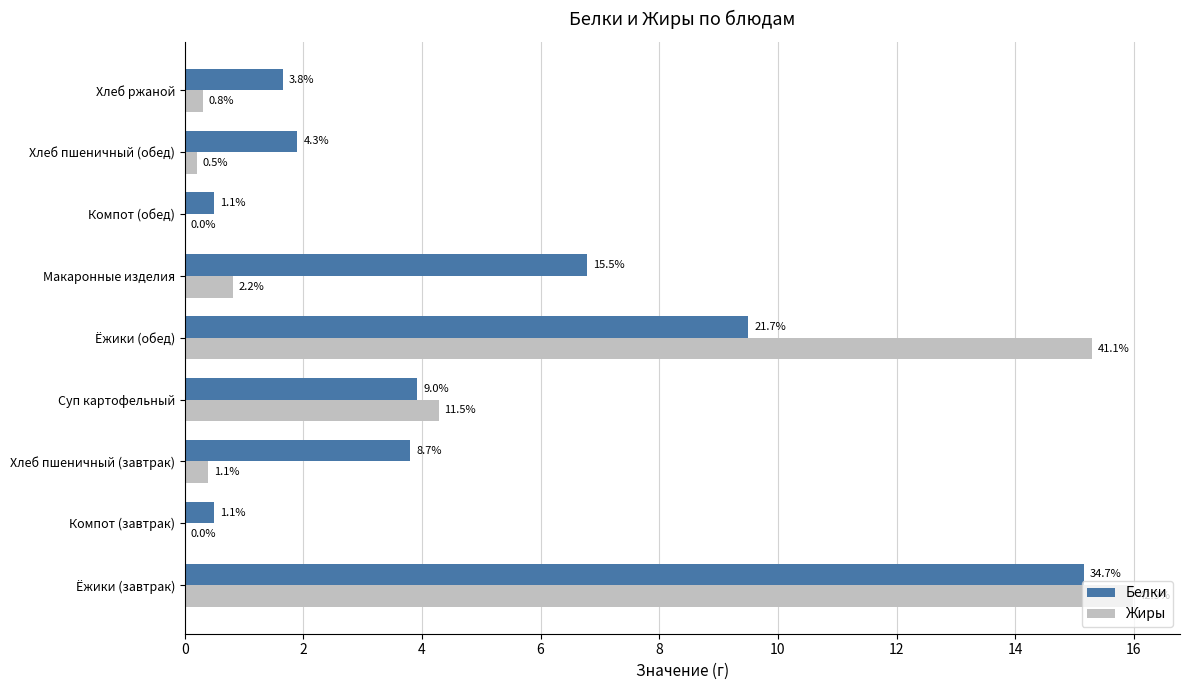

Reading left to right, list all the values displayed in this chart.

Белки: 15.2	0.5	3.8	3.9	9.5	6.8	0.5	1.9	1.6
Жиры: 16.0	0.0	0.4	4.3	15.3	0.8	0.0	0.2	0.3